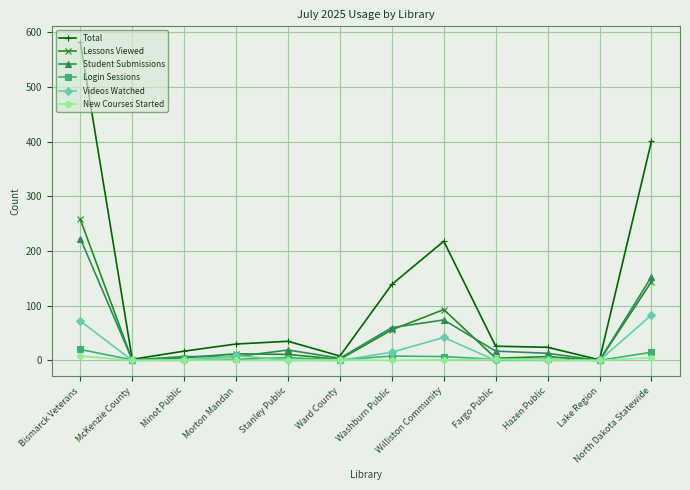

Which series has the widest spread of values?

Total